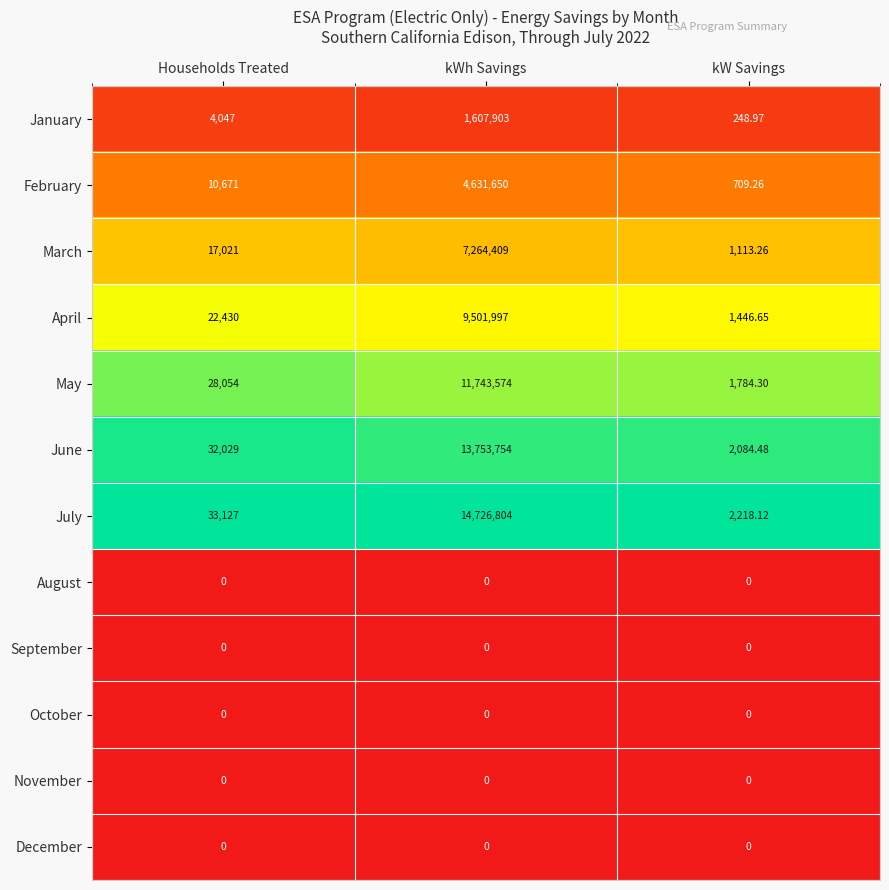

List the labels in order of March value, smallest first.

kW Savings, Households Treated, kWh Savings